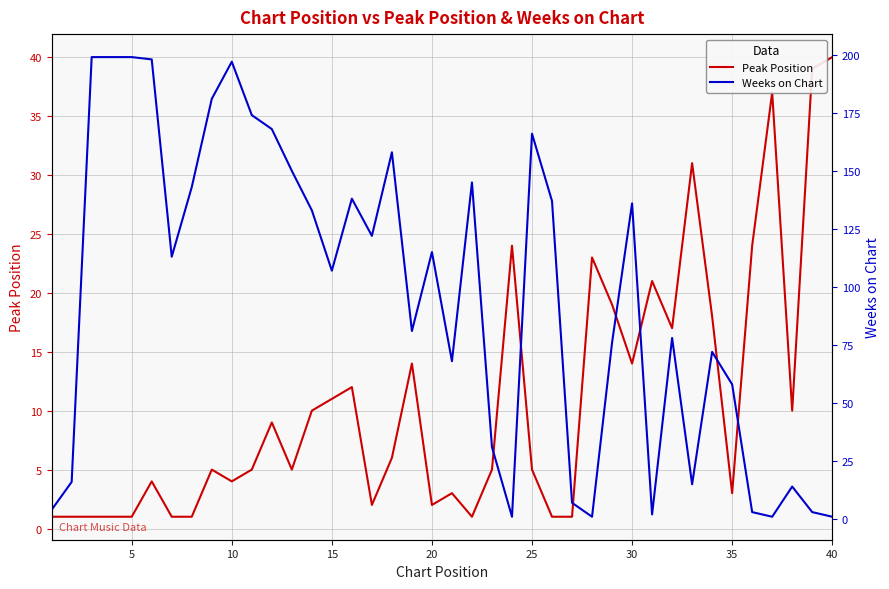

True or false: Peak Position has more than 0 points higher than both neighbors.

True